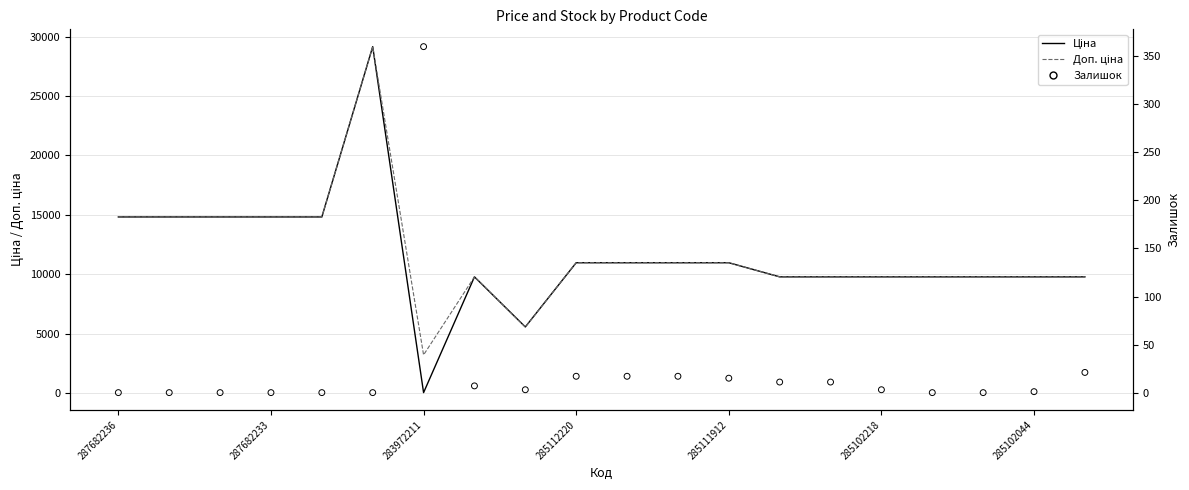

Which series has the largest total across all categories?

Доп. ціна